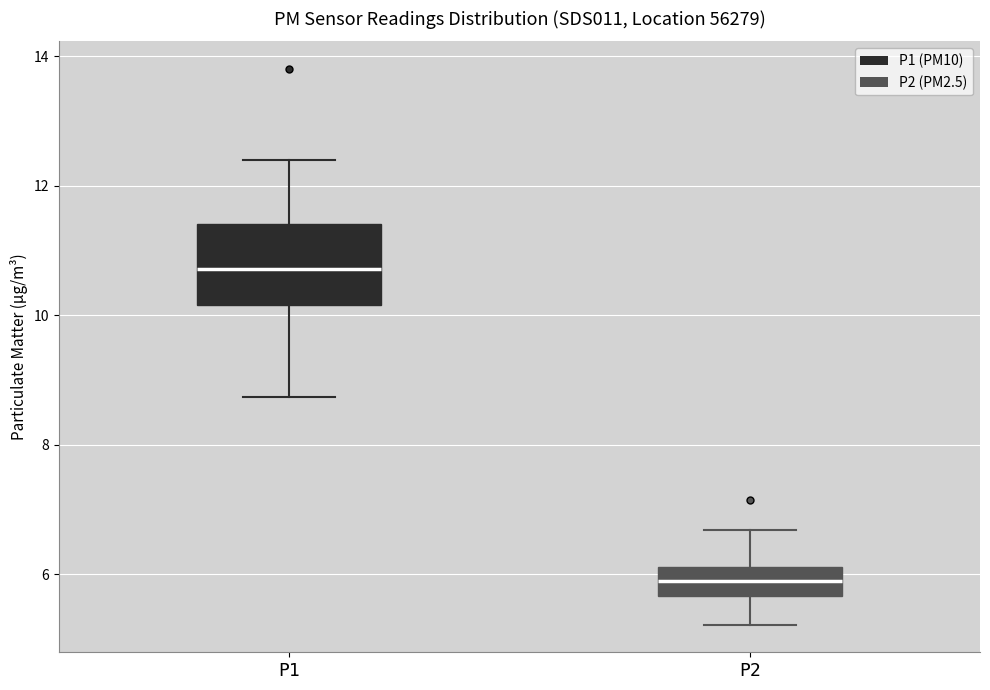

Reading left to right, transcribe this box plot: for each box, give where its median line is, the range the box spans, and where its two whiskers end, as read against the y-axis. The values are not printed on the chart, so give them approximately, as read against the axis.

P1: median 10.8, box 10.2 to 11.4, whiskers 8.8 to 12.4
P2: median 5.8, box 5.6 to 6.2, whiskers 5.2 to 6.6